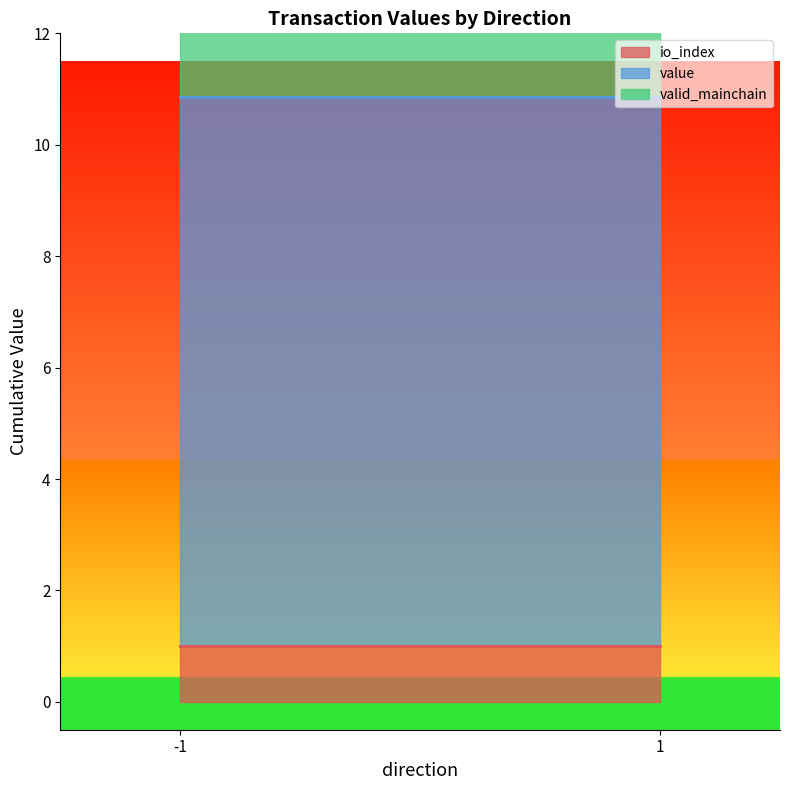

How many lines are shown in the chart?

3